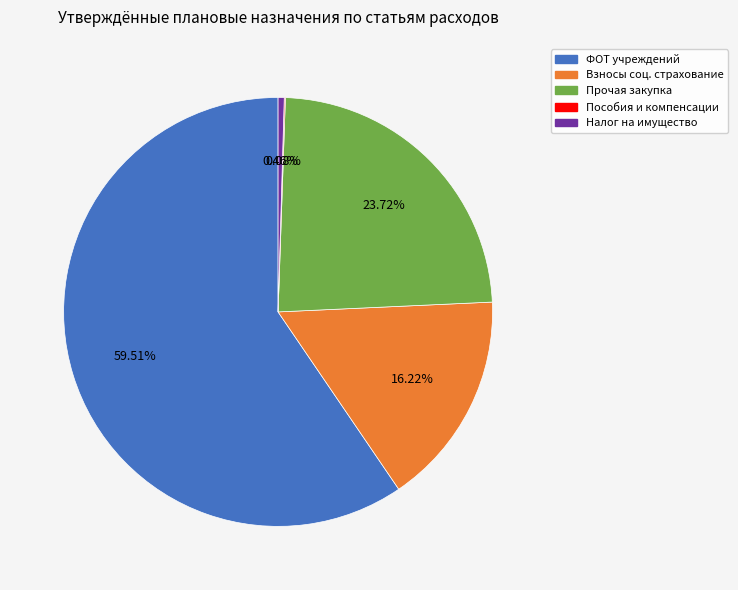

Is there a majority slice in this chart?

Yes